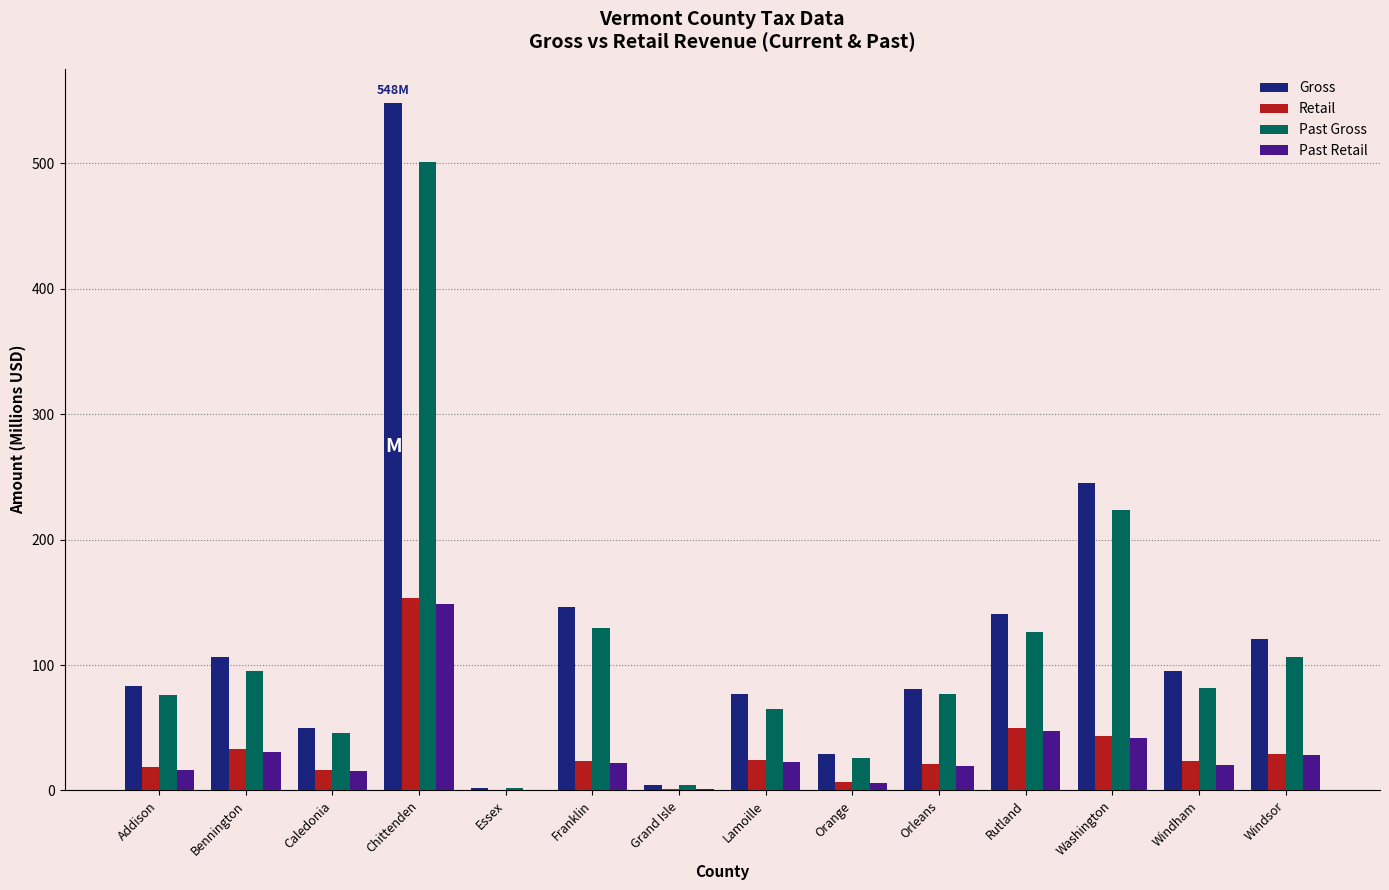

Read the Past Retail value at Bennington.

31.0